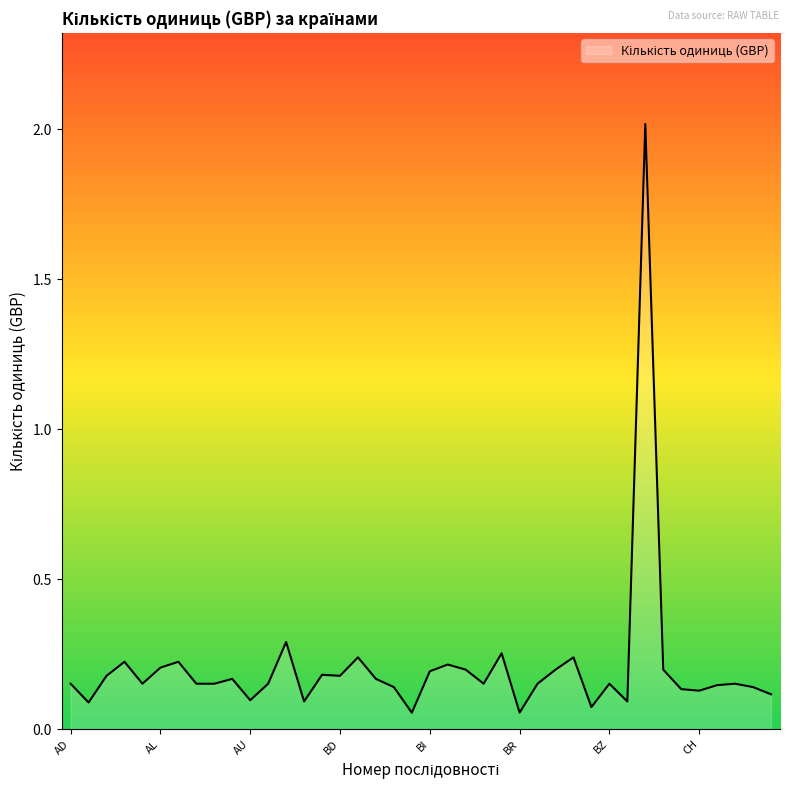

What is the maximum value shown in the chart?

2.0